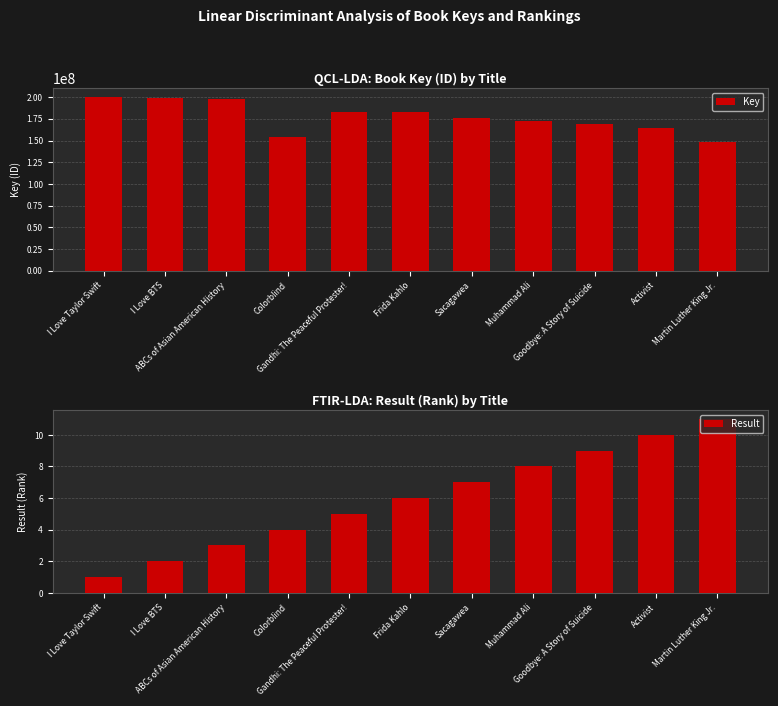

What is the label of the 3rd bar from the left?

ABCs of Asian American History